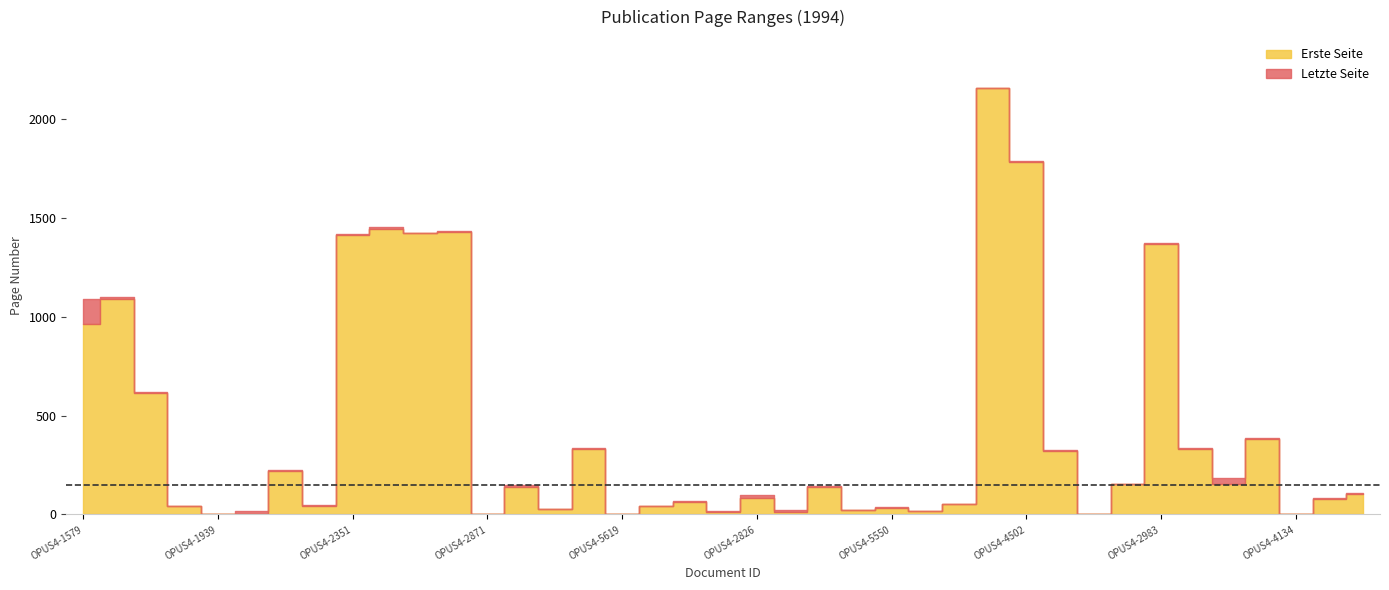

True or false: Erste Seite has a value of 106 at OPUS4-7156.

True